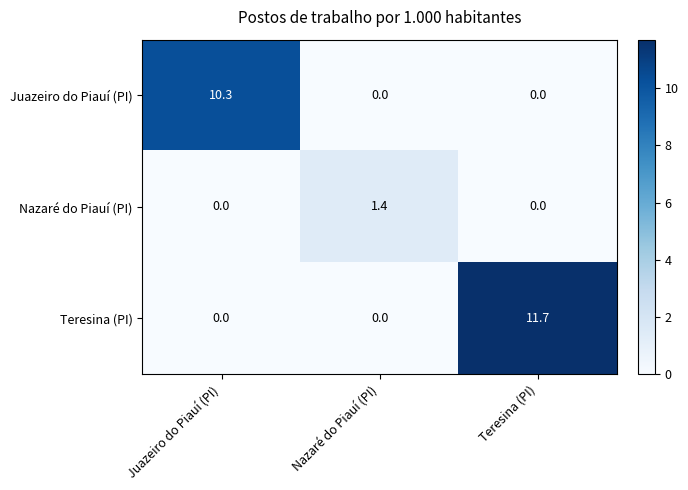

How many categories are shown in the chart?

3